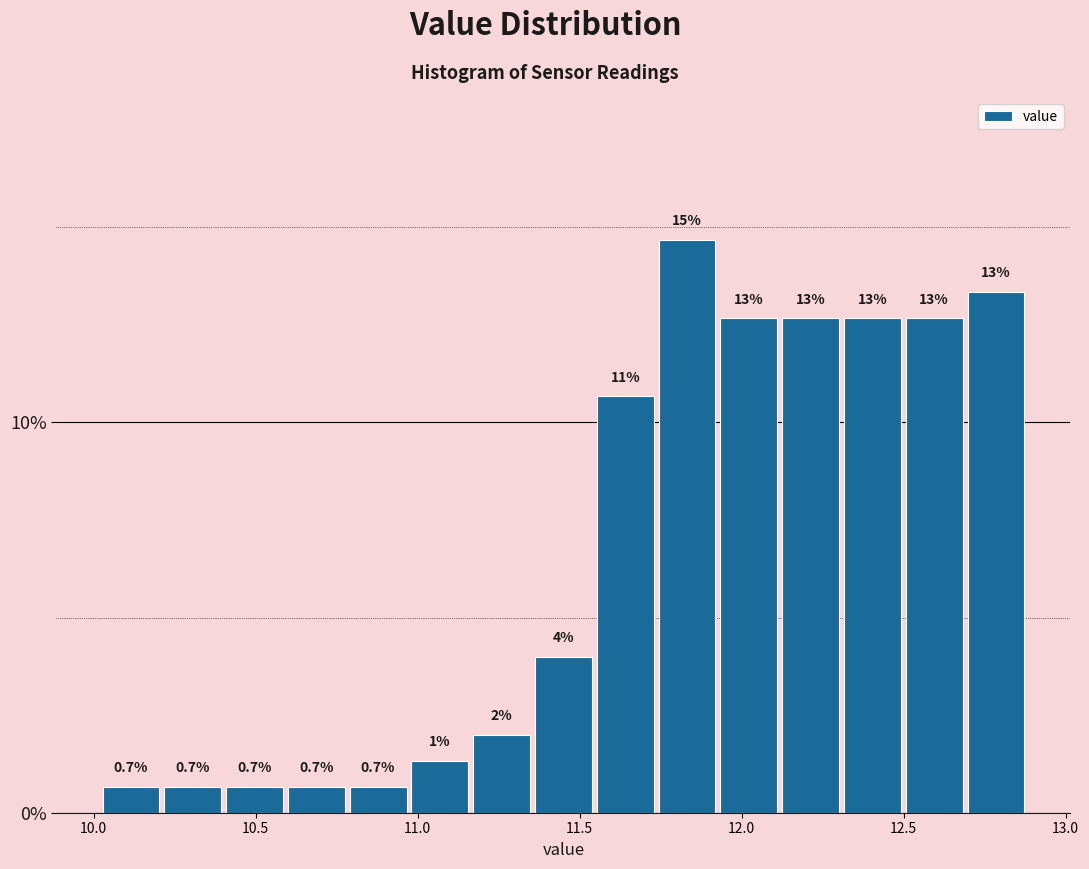

Read against the x-axis, roughly where is the centre of the tallest bar?

11.85